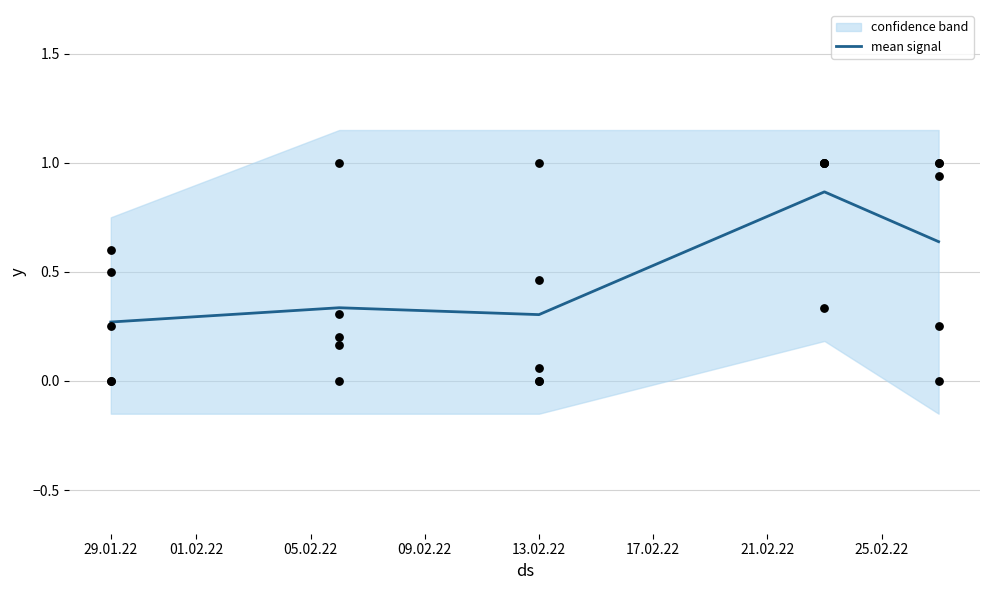

True or false: mean signal has a value of 0.5 at 13.02.22.

False